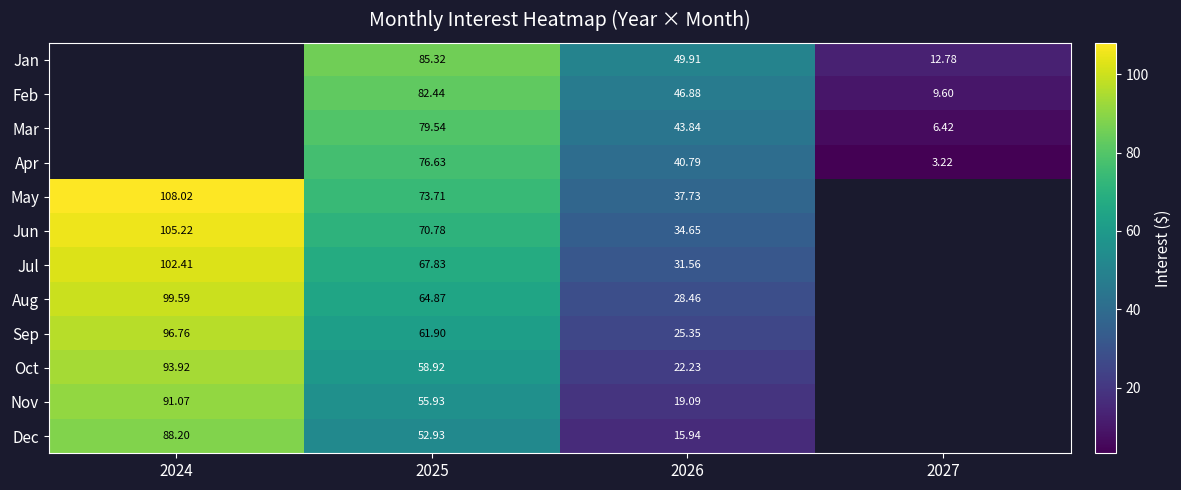

Rank the series at 2026 from highest to lowest value.

Jan, Feb, Mar, Apr, May, Jun, Jul, Aug, Sep, Oct, Nov, Dec